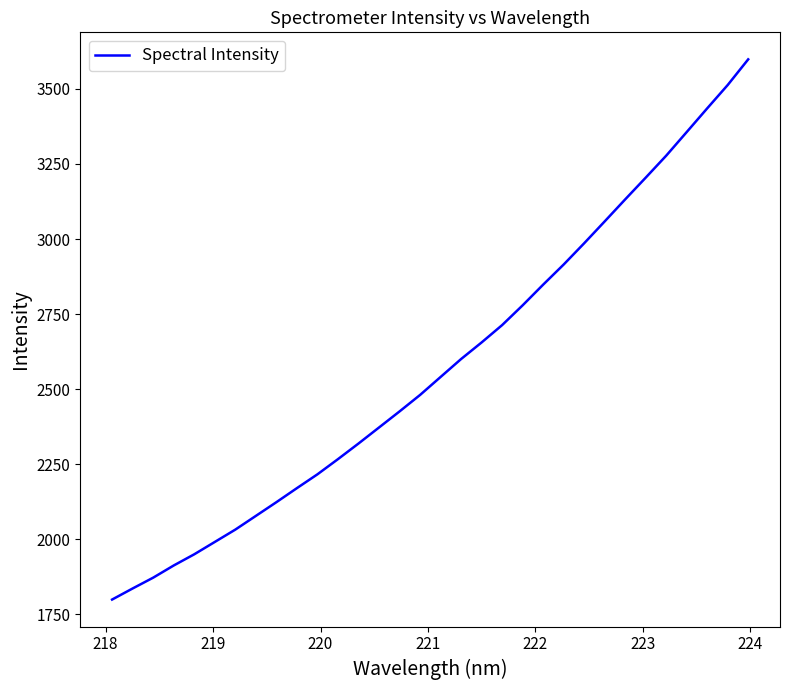

What is the maximum value shown in the chart?

3598.3